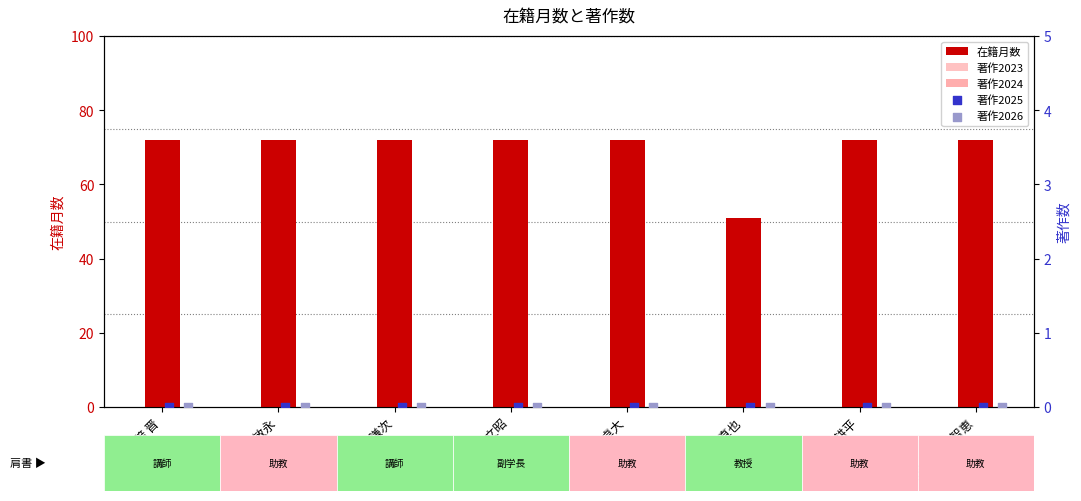

Which series contains the highest Y value?

在籍月数